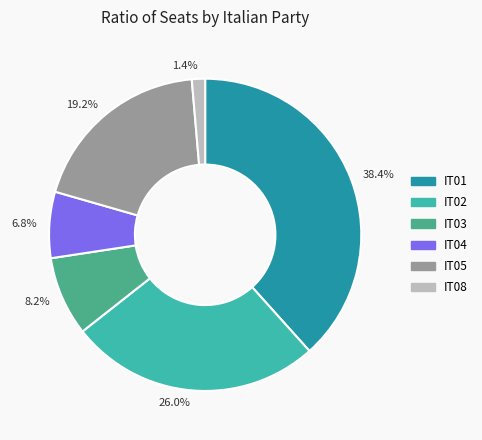

To the nearest percent, what portion does IT04 represent?

7%